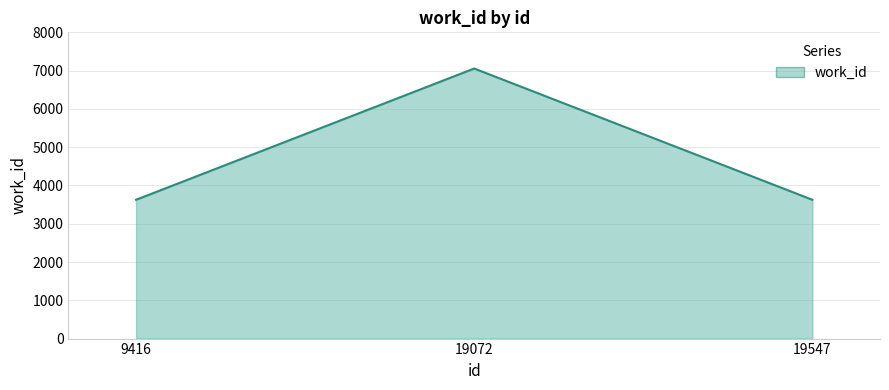

Reading left to right, list all the values displayed in this chart.

9416=3626	19072=7055	19547=3626